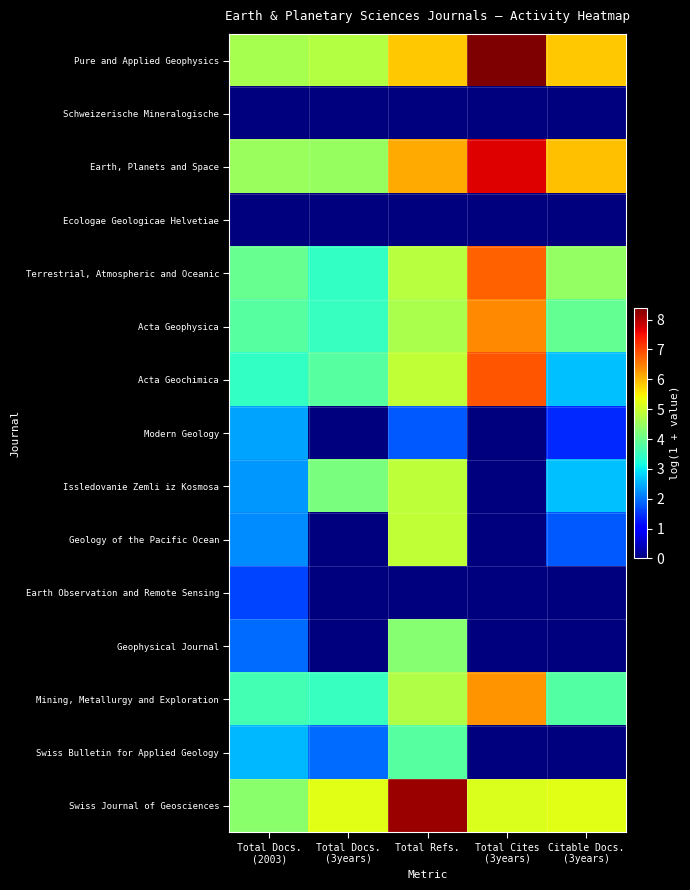

What is the total value across all series at Total Docs.
(3years)?

34.9